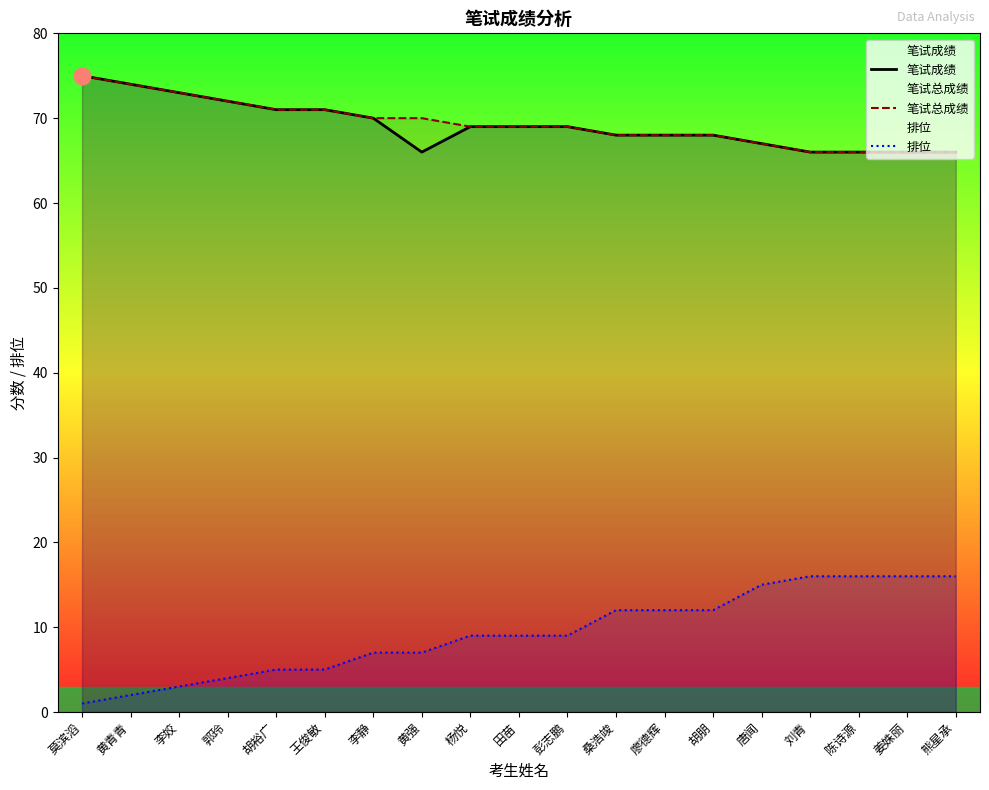

Reading left to right, what are all the values shown in this chart?

笔试成绩: 75	74	73	72	71	71	70	66	69	69	69	68	68	68	67	66	66	66	66
笔试总成绩: 75	74	73	72	71	71	70	70	69	69	69	68	68	68	67	66	66	66	66
排位: 1	2	3	4	5	5	7	7	9	9	9	12	12	12	15	16	16	16	16